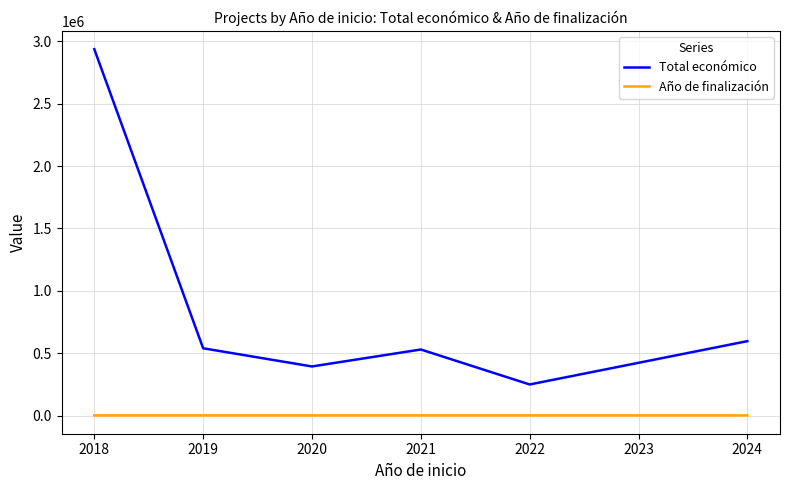

What is the maximum value for Total económico?

2936201.0